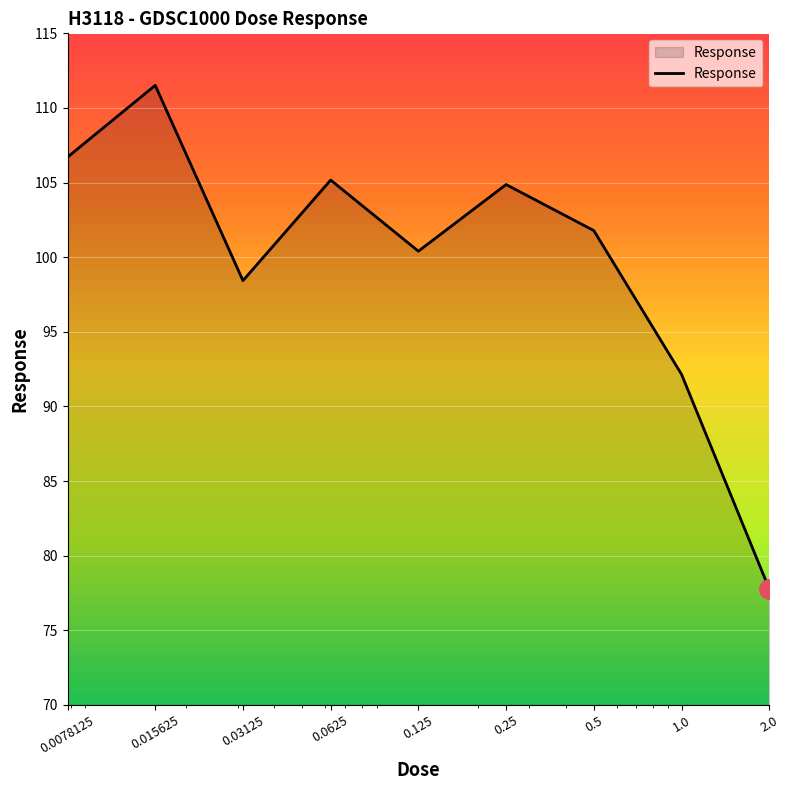

What is the difference between the maximum and minimum values?

33.7